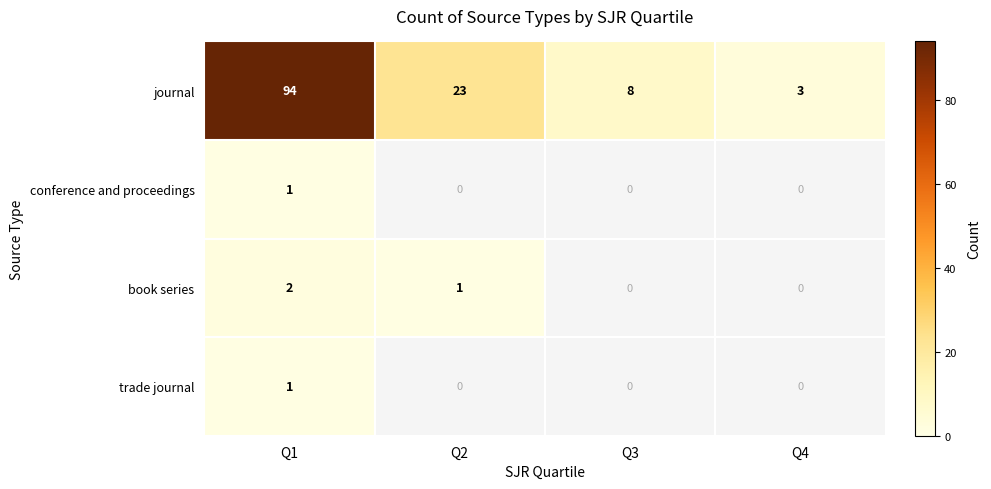

The trade journal series shows 1 at Q1. True or false?

True